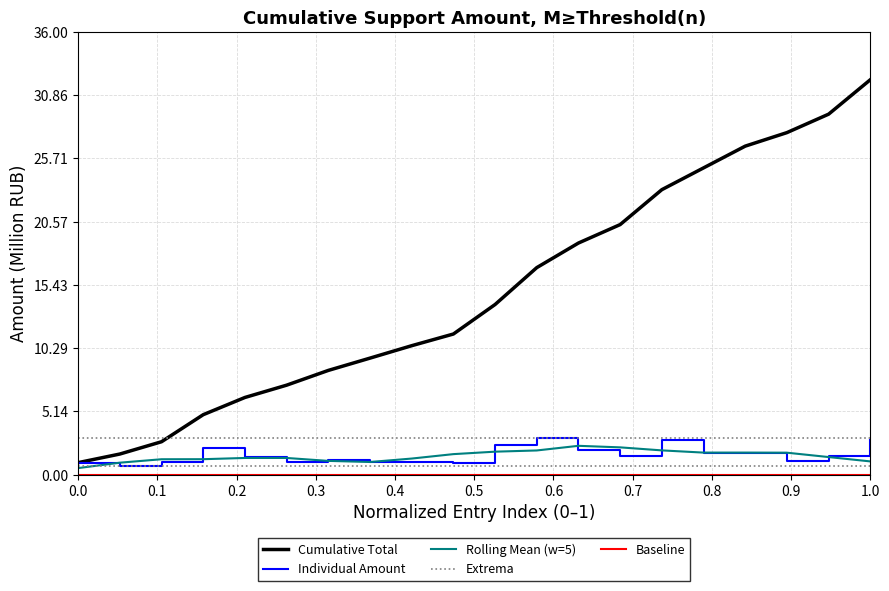

How many values exceed 1?

15